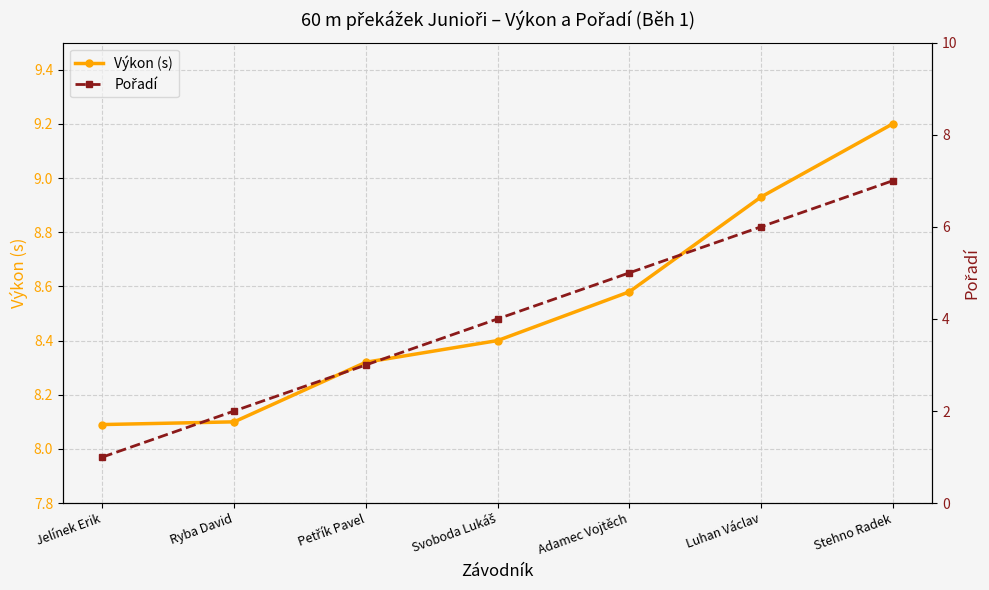

What is the spread (max minus min) of values at Jelínek Erik?

7.1